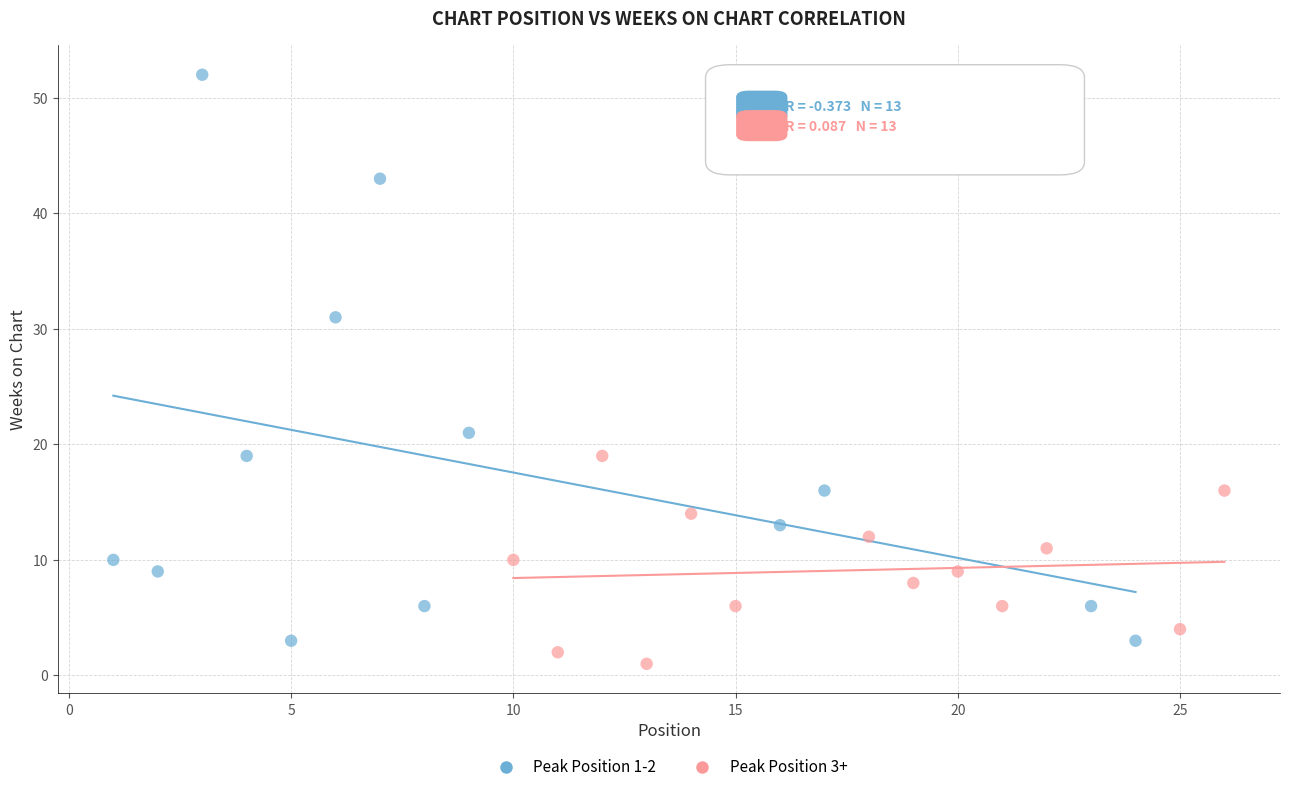

Which series contains the lowest Y value?

Peak Position 3+